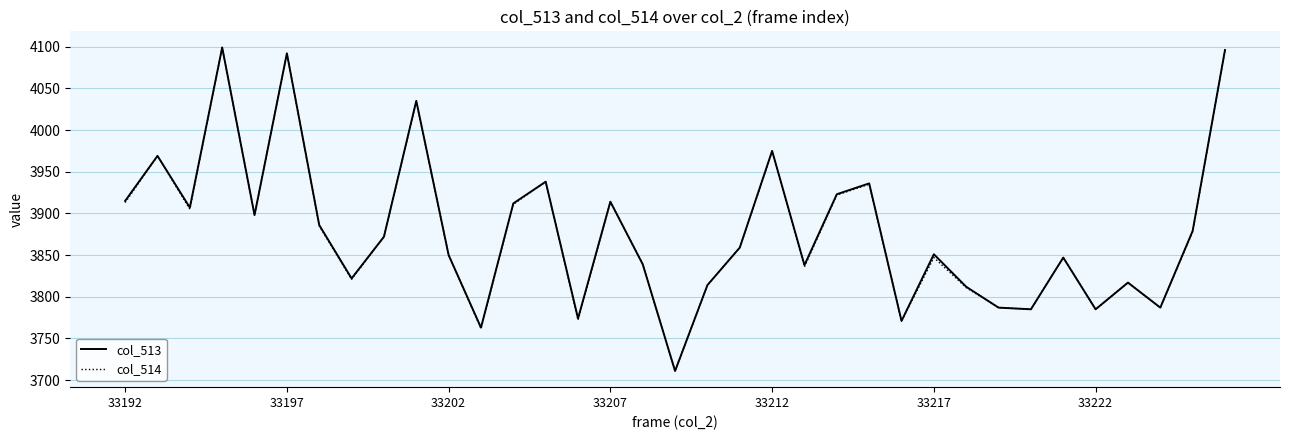

What is the minimum value for col_513?

3711